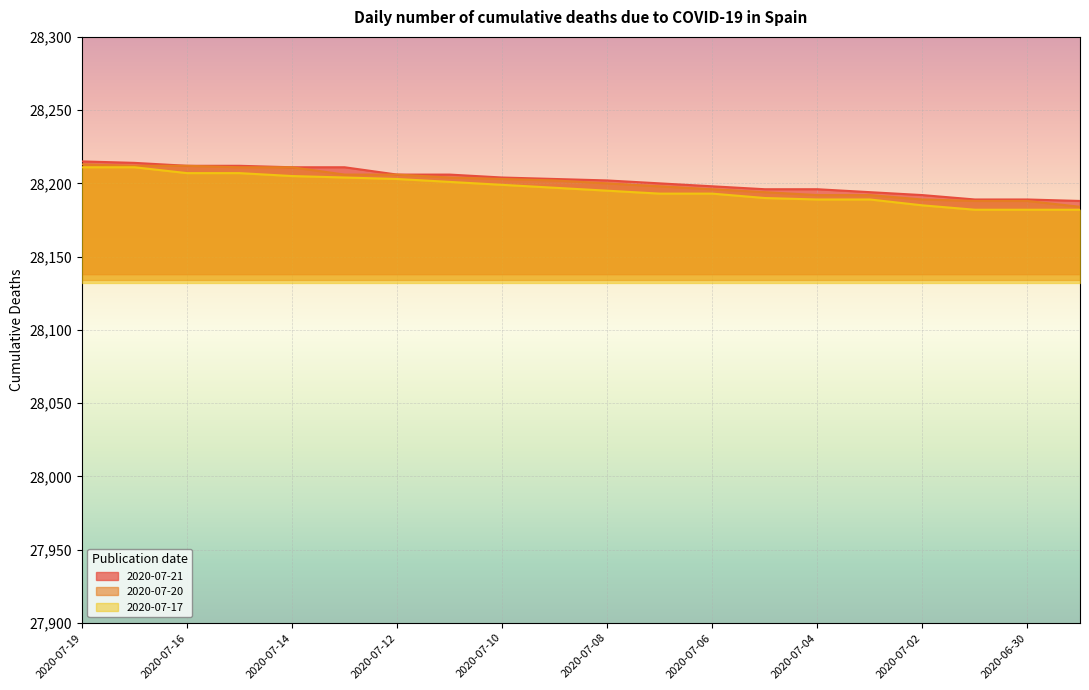

What is the label of the 7th point from the left?

2020-07-12